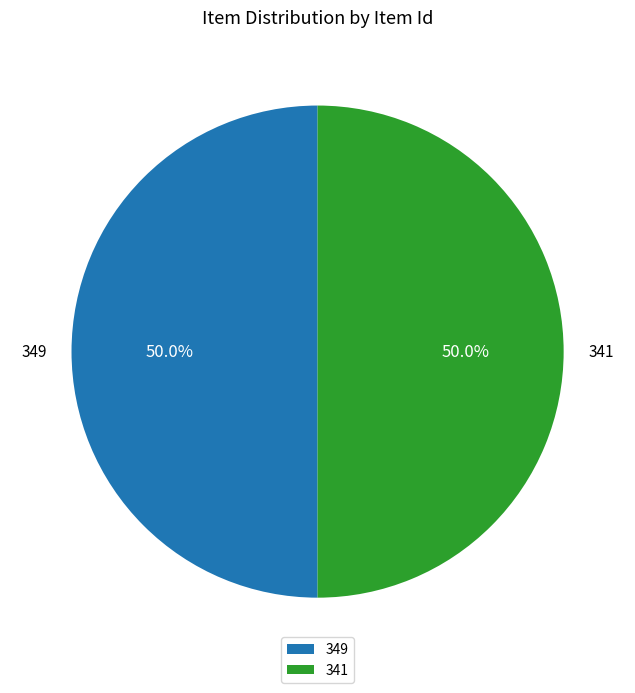

Approximately how many times larger is the value at 349 compared to 341?

1.0